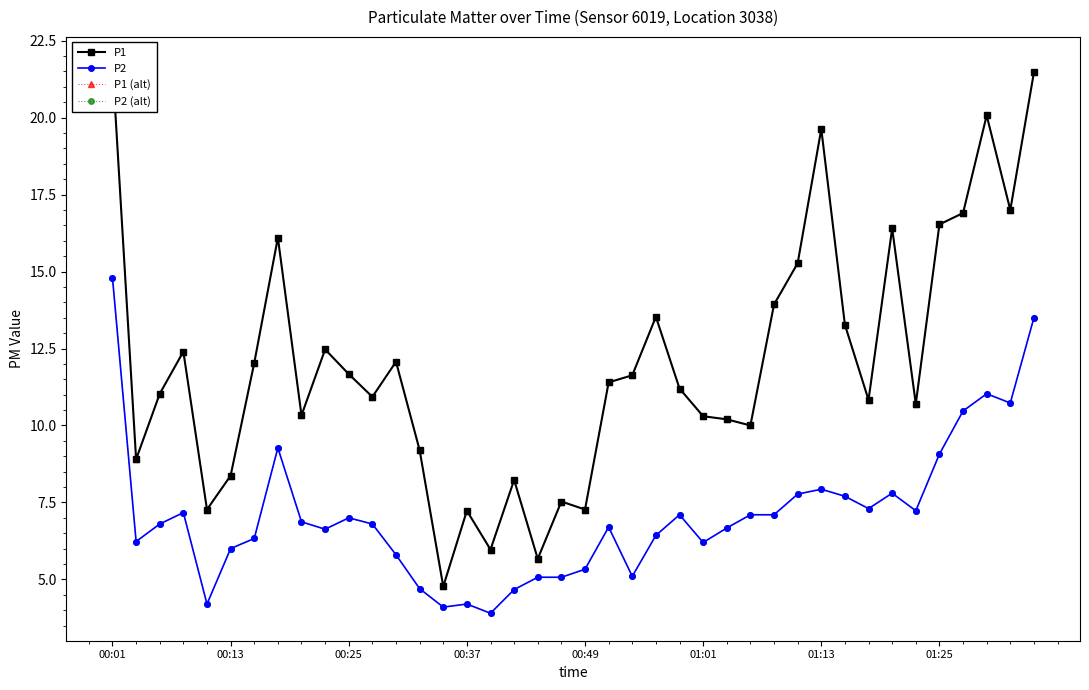

What position from the left is 18?

19